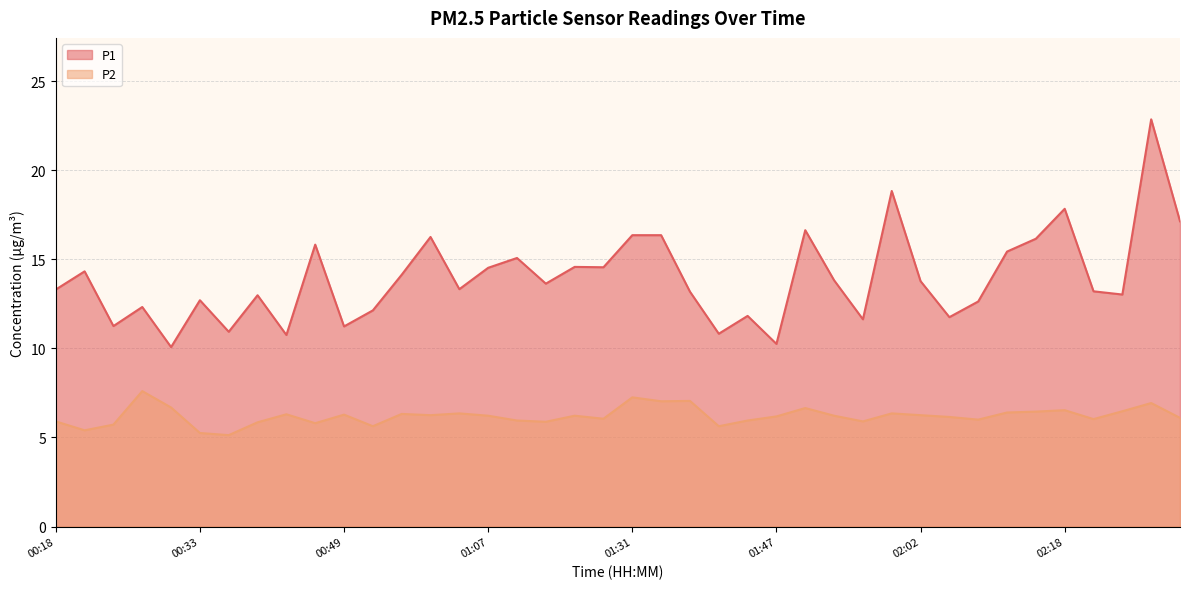

In P1, how many points are higher than both neighbors (excluding endpoints)?

13